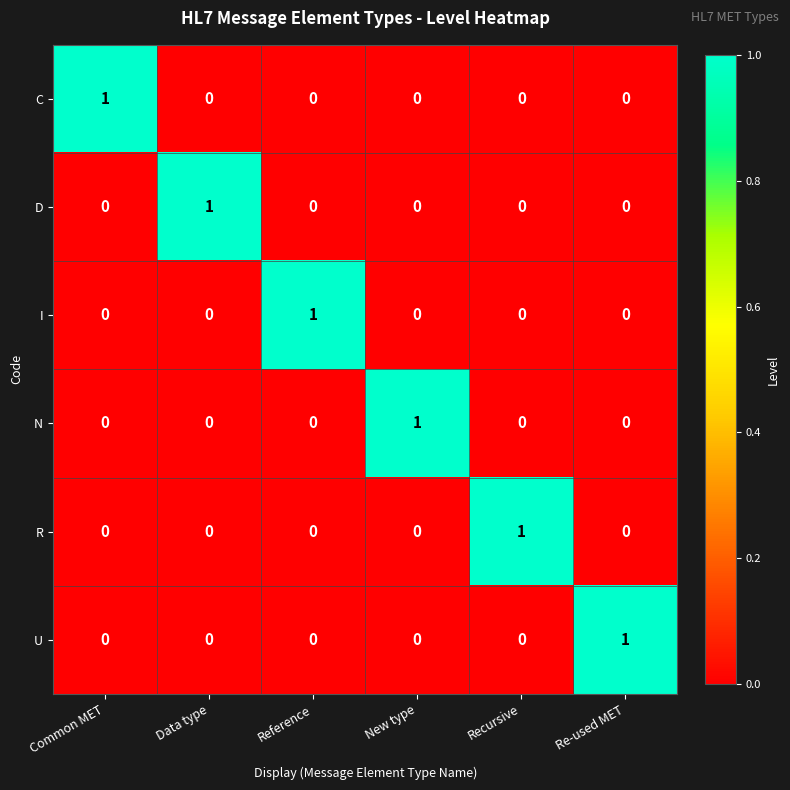

At how many categories does at least one series exceed 0?

6